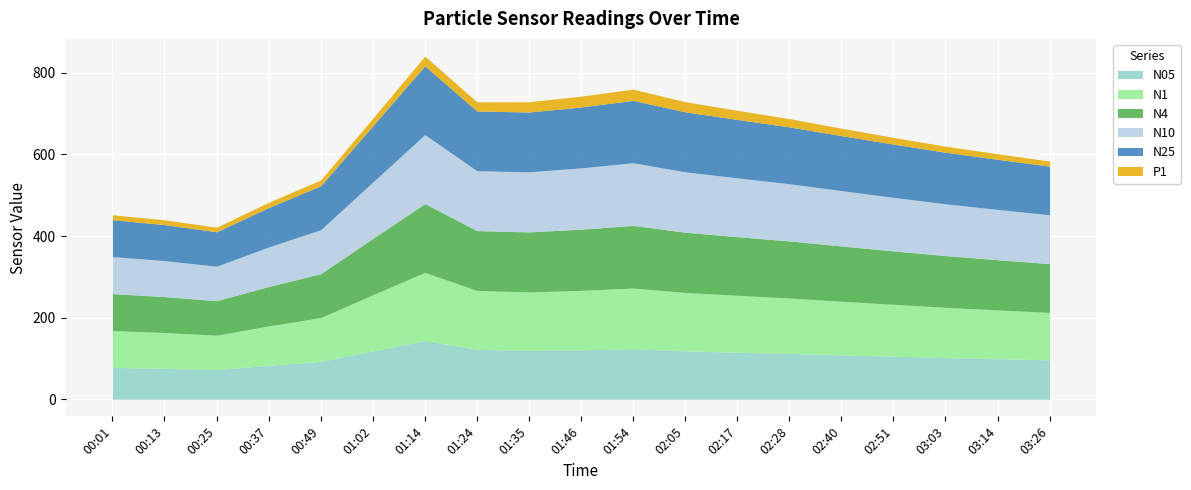

Reading left to right, list all the values displayed in this chart.

N05: 00:01=78.0	00:13=75.7	00:25=72.7	00:37=83.2	00:49=92.7	01:02=118.6	01:14=143.5	01:24=122.4	01:35=119.7	01:46=121.2	01:54=123.6	02:05=118.5	02:17=115.2	02:28=112.3	02:40=108.8	02:51=105.4	03:03=102.1	03:14=99.3	03:26=96.5
N1: 00:01=90.3	00:13=87.8	00:25=84.2	00:37=96.4	00:49=107.3	01:02=137.5	01:14=167.4	01:24=144.3	01:35=143.3	01:46=145.7	01:54=148.9	02:05=143.2	02:17=139.5	02:28=135.8	02:40=131.4	02:51=127.2	03:03=123.1	03:14=119.6	03:26=116.2
N4: 00:01=90.7	00:13=88.2	00:25=84.5	00:37=96.8	00:49=107.8	01:02=138.1	01:14=168.9	01:24=146.8	01:35=147.2	01:46=150.1	01:54=153.6	02:05=147.8	02:17=143.9	02:28=140.0	02:40=135.5	02:51=131.1	03:03=126.9	03:14=123.2	03:26=119.7
N10: 00:01=90.7	00:13=88.2	00:25=84.6	00:37=96.8	00:49=107.8	01:02=138.2	01:14=169.0	01:24=146.8	01:35=147.3	01:46=150.2	01:54=153.7	02:05=148.0	02:17=144.1	02:28=140.2	02:40=135.7	02:51=131.2	03:03=127.0	03:14=123.3	03:26=119.8
N25: 00:01=90.6	00:13=88.2	00:25=84.5	00:37=96.7	00:49=107.7	01:02=138.1	01:14=168.7	01:24=146.4	01:35=146.6	01:46=149.4	01:54=152.9	02:05=147.1	02:17=143.2	02:28=139.4	02:40=134.9	02:51=130.6	03:03=126.4	03:14=122.8	03:26=119.3
P1: 00:01=12.1	00:13=11.9	00:25=11.2	00:37=12.8	00:49=14.3	01:02=18.5	01:14=23.9	01:24=22.7	01:35=25.3	01:46=26.6	01:54=27.5	02:05=24.8	02:17=22.5	02:28=20.3	02:40=18.2	02:51=16.4	03:03=14.9	03:14=13.6	03:26=12.5